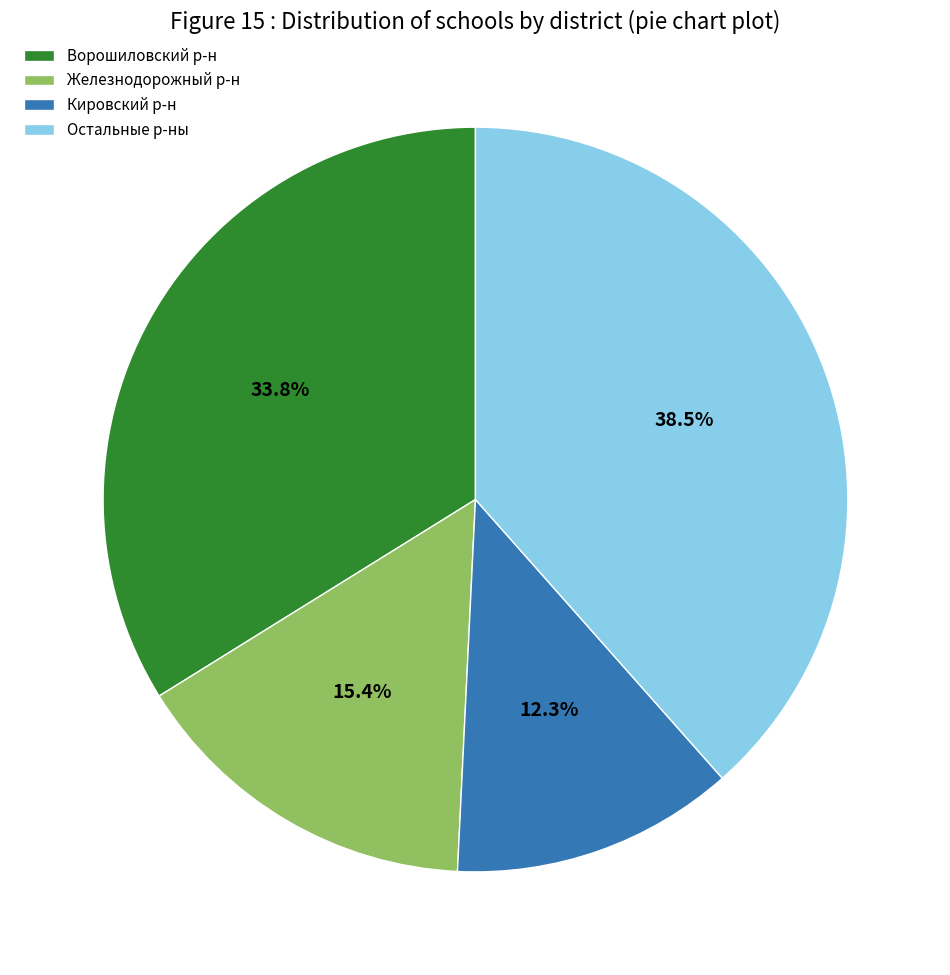

How much of the chart is everything except Остальные р-ны?

61.5%